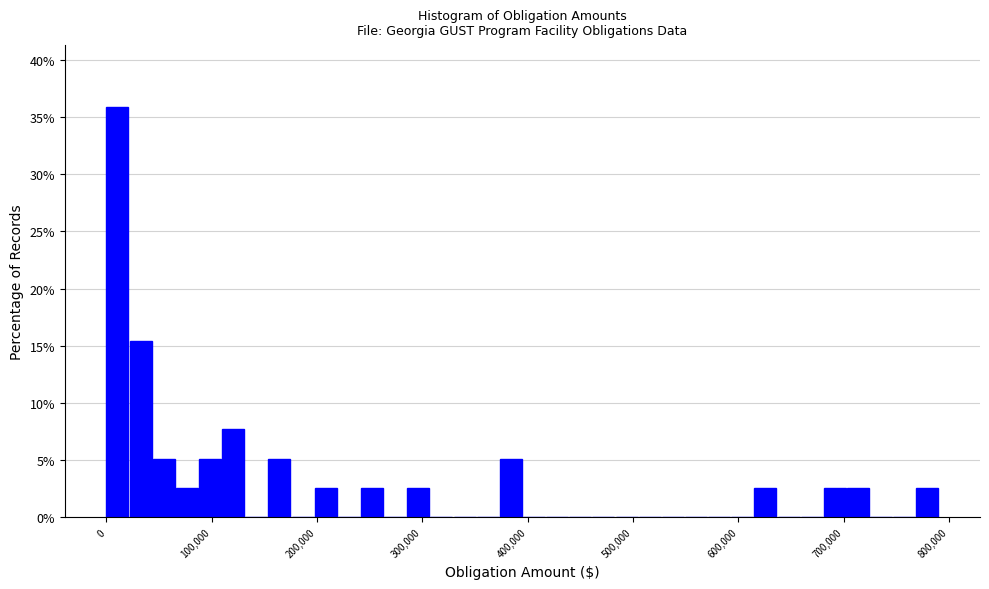

Around what value on the x-axis is the tallest bar? Give the approximate position of its centre, as read against the axis.

10000